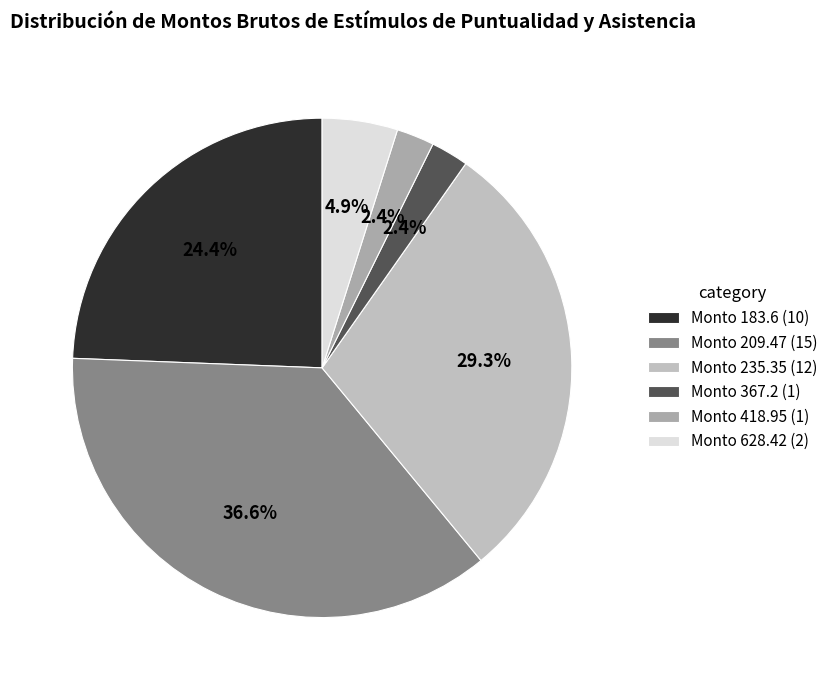

Which category has the biggest portion of the pie?

Monto 209.47 (15)